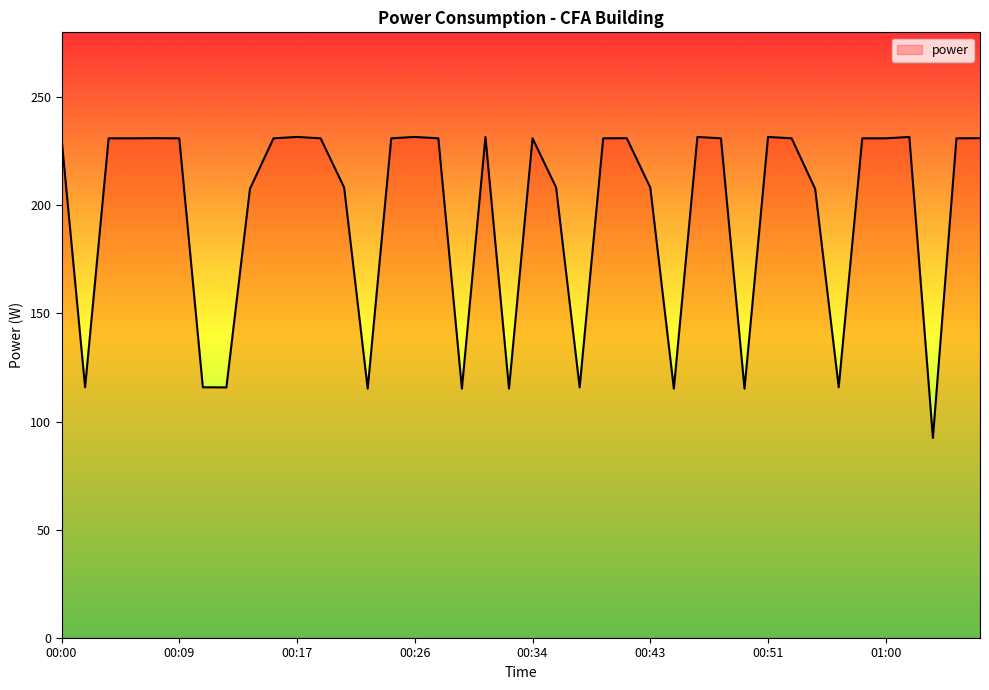

What is the maximum value shown in the chart?

231.6